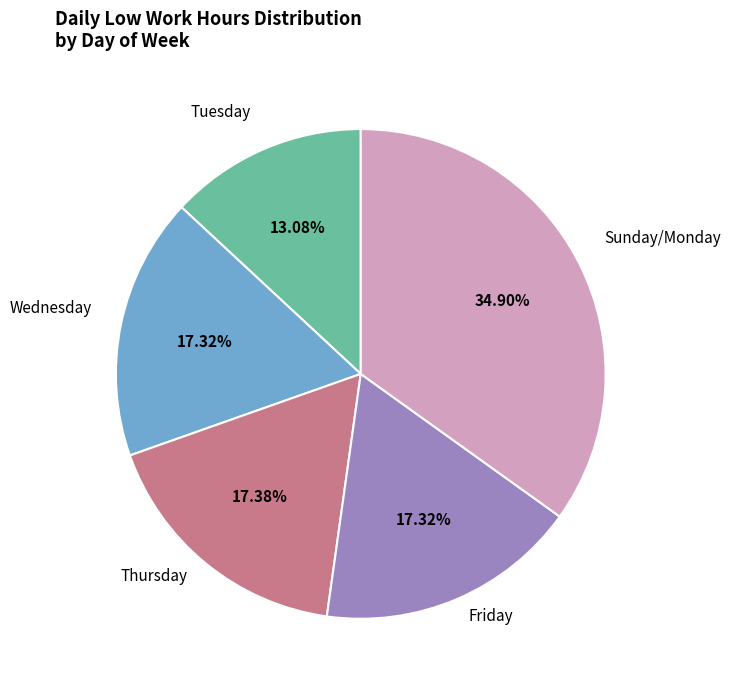

Combined, do Wednesday and Thursday account for over 50%?

No